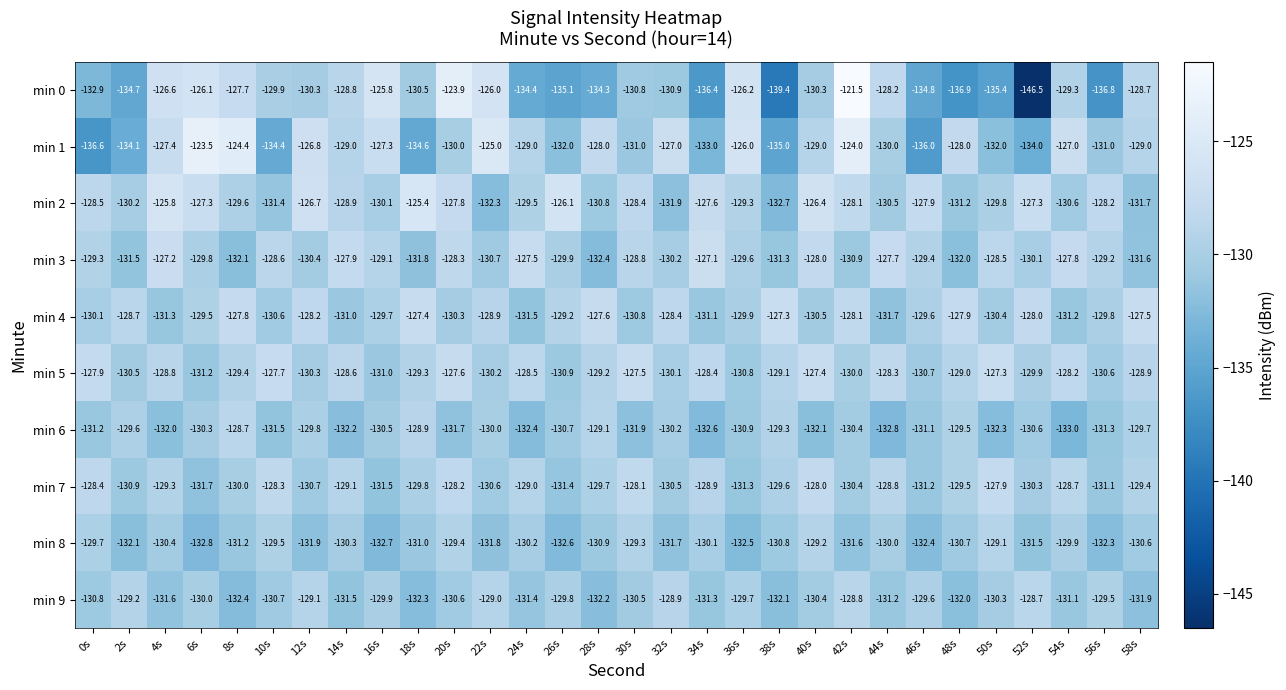

At which category is the sum across all series the highest?

42s